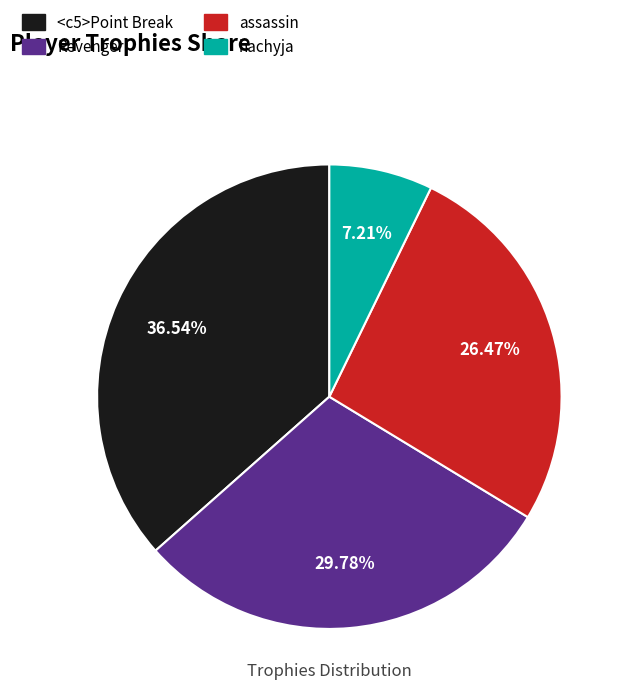

Does hachyja account for over 50% of the chart?

No